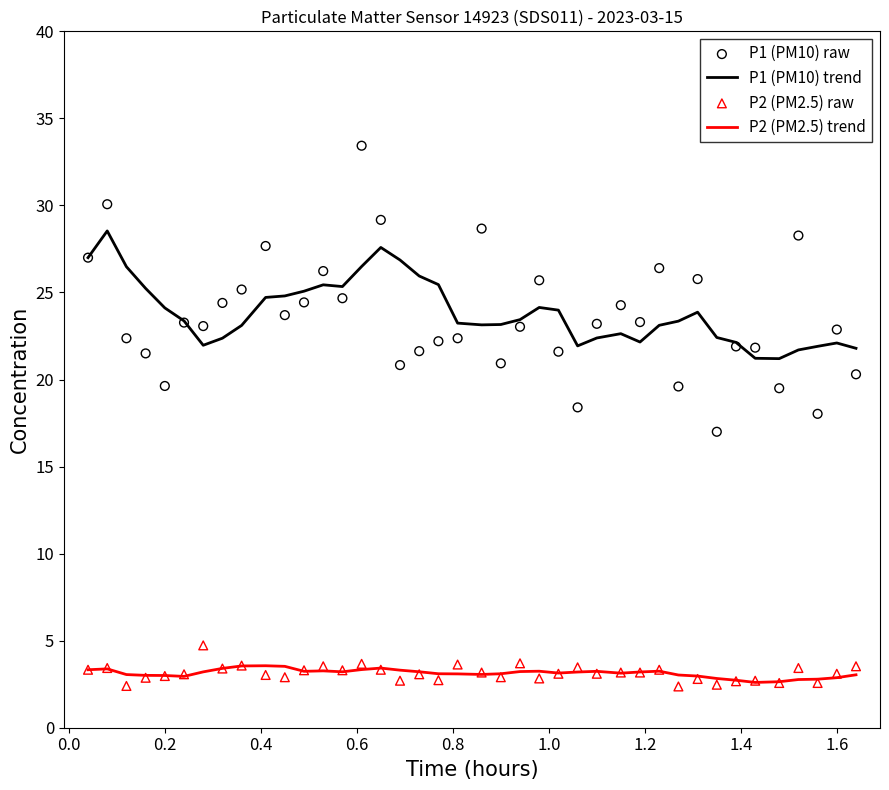

Which series contains the highest Y value?

P1 (PM10) raw